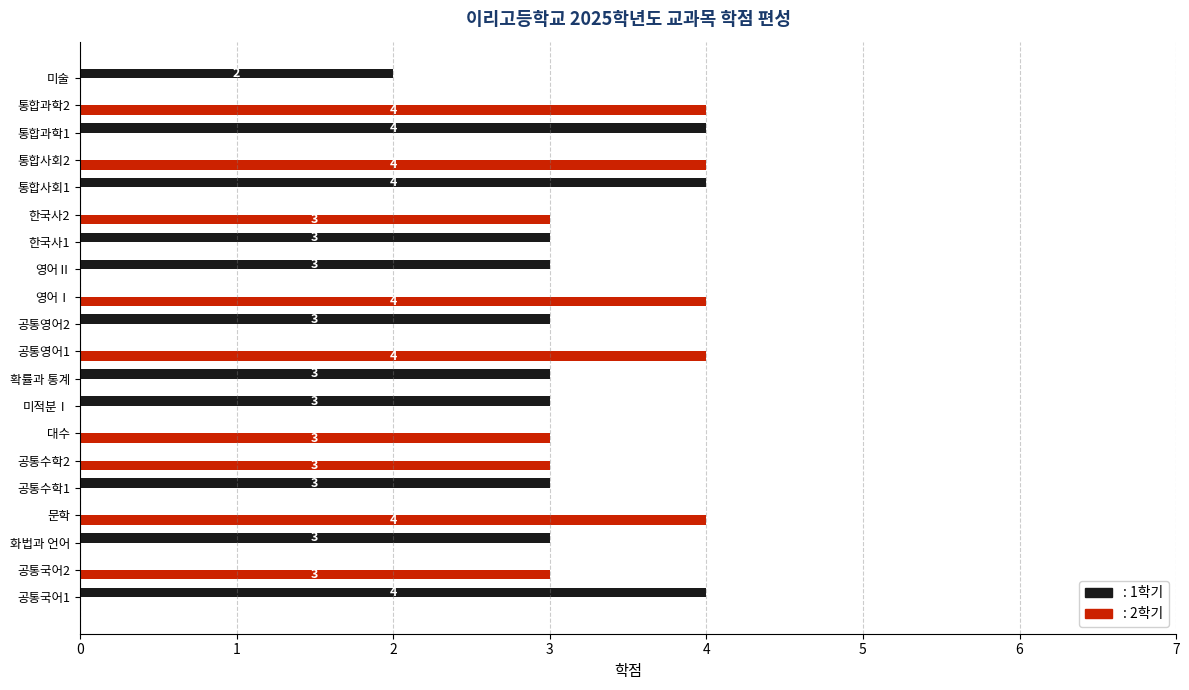

What is the greatest value displayed?

4